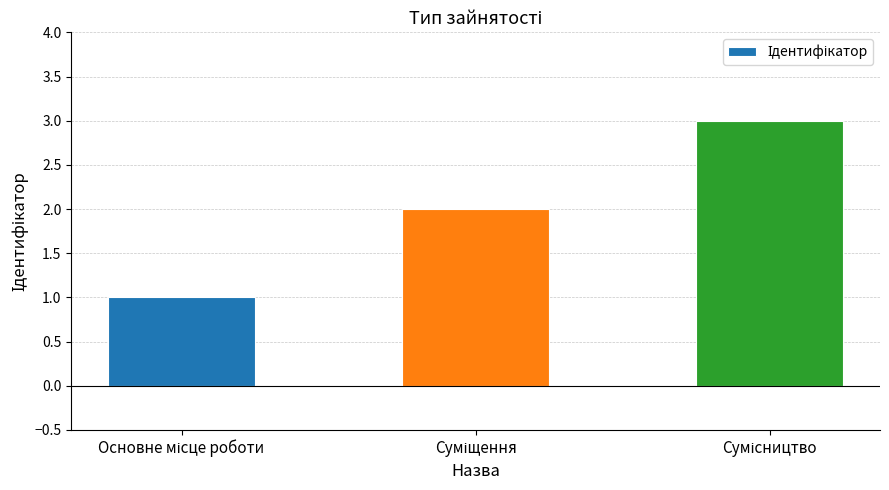

What is the greatest value displayed?

3